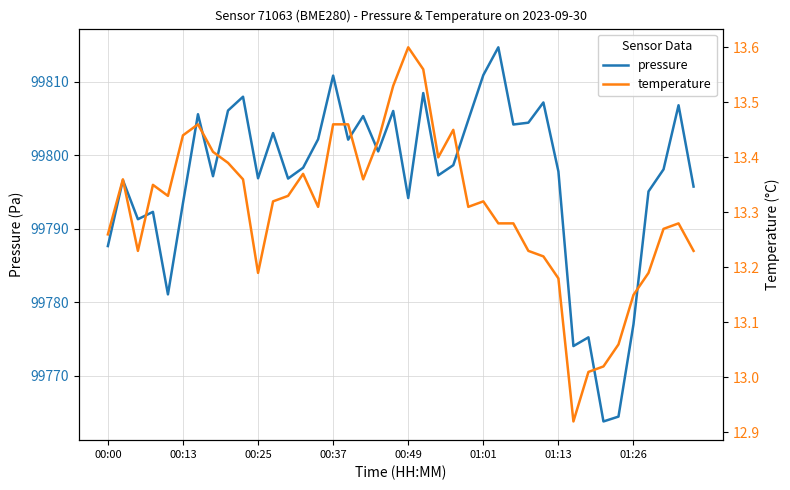

At which label does pressure reach its minimum?

33